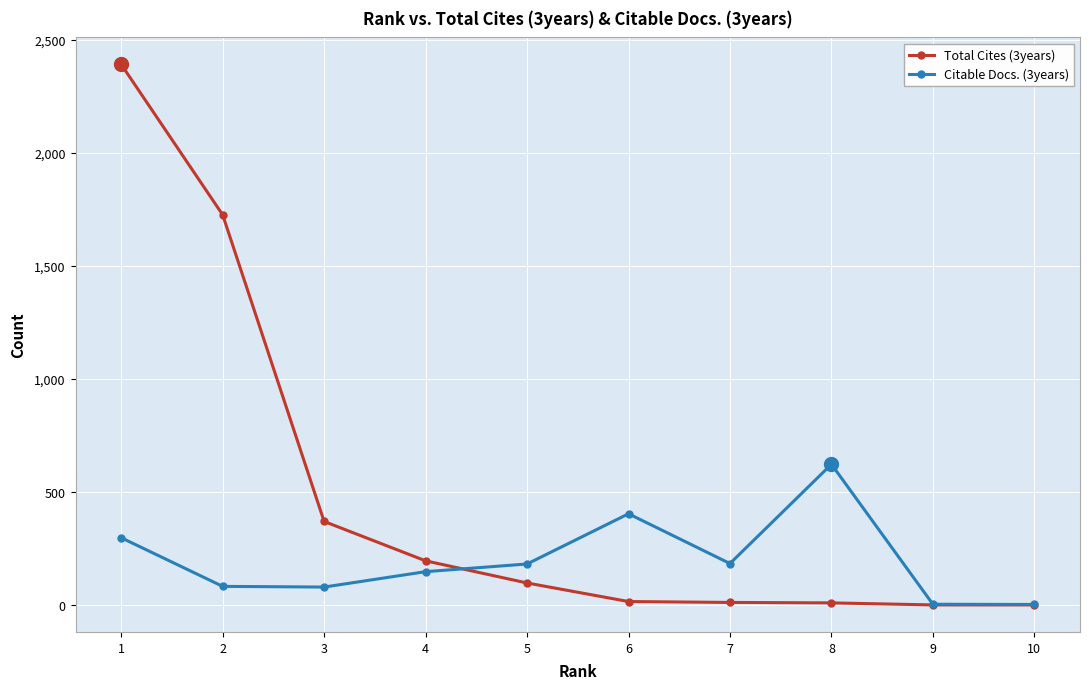

List the series in order of their overall mean, highest first.

Total Cites (3years), Citable Docs. (3years)